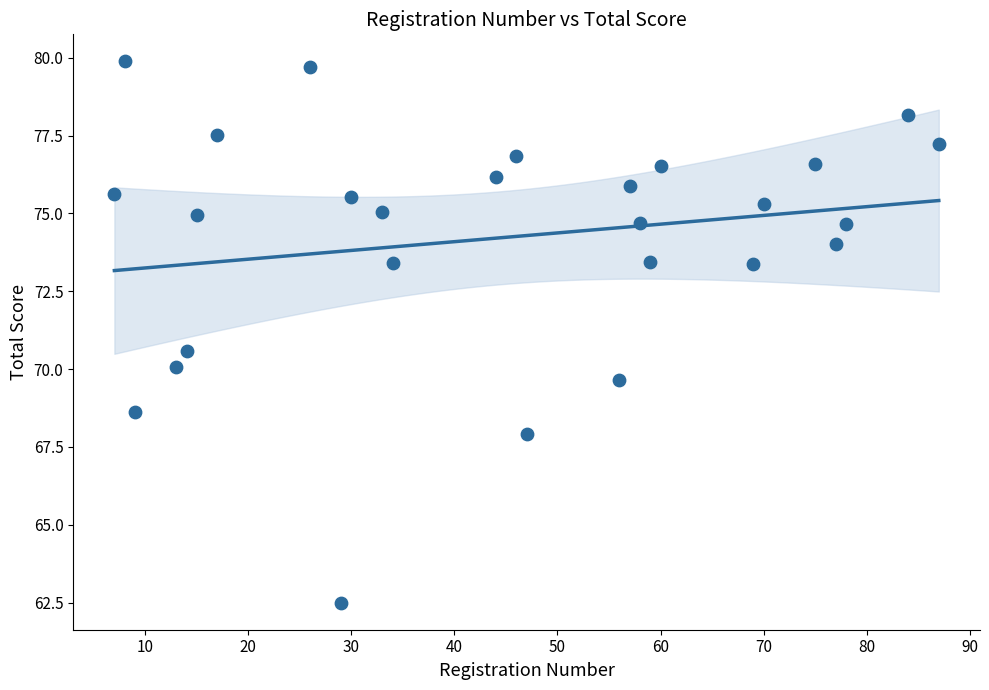

What is the range of X values (max minus min)?

80.0